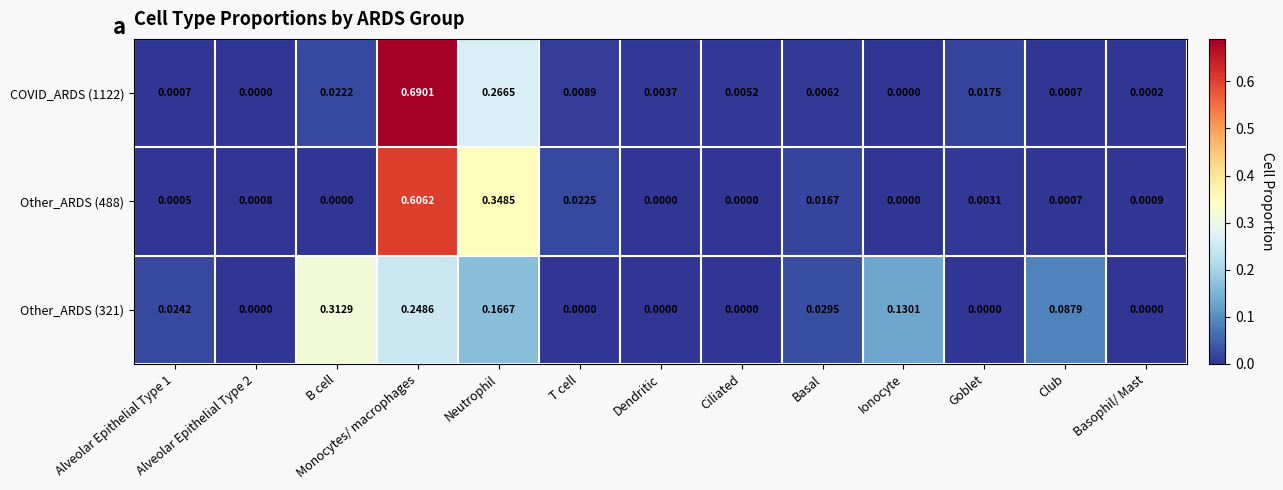

At which category is the sum across all series the highest?

Monocytes/ macrophages